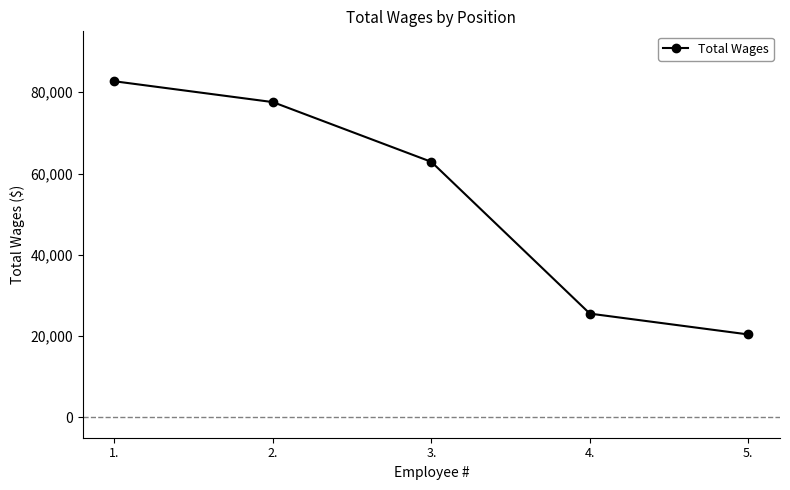

Reading left to right, list all the values displayed in this chart.

1.=82712	2.=77584	3.=62881	4.=25539	5.=20412